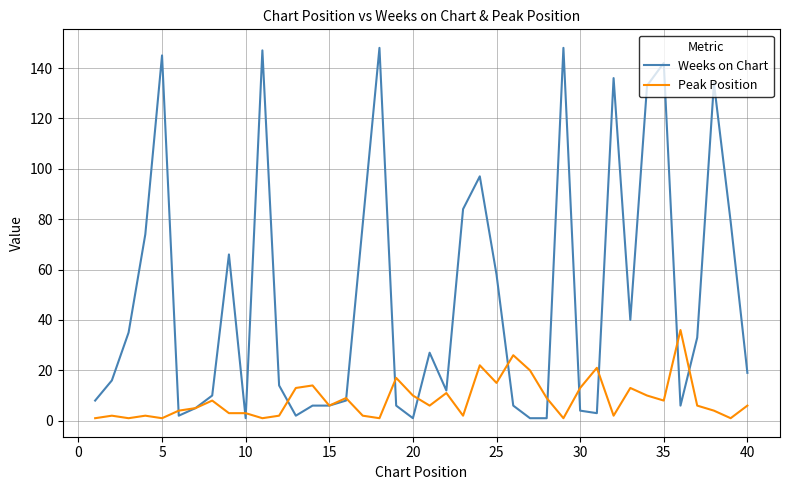

Which series has the largest total across all categories?

Weeks on Chart